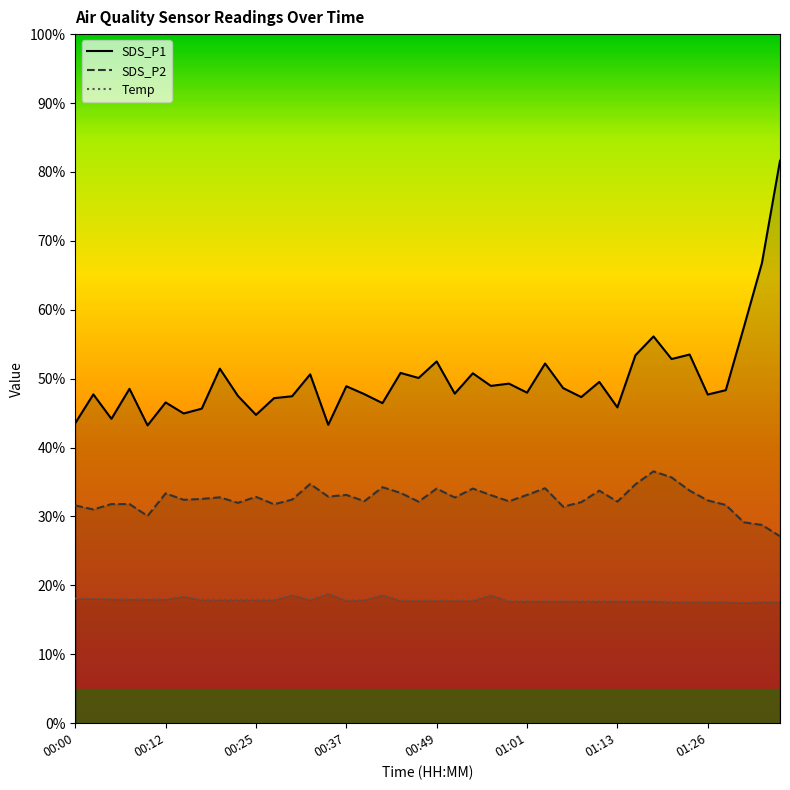

Reading left to right, list all the values displayed in this chart.

SDS_P1: 43.5	47.7	44.2	48.5	43.2	46.5	45.0	45.6	51.5	47.5	44.8	47.2	47.5	50.6	43.3	48.9	47.8	46.5	50.8	50.1	52.5	47.8	50.8	49.0	49.3	48.0	52.2	48.6	47.3	49.5	45.8	53.4	56.1	52.9	53.5	47.7	48.3	57.5	66.8	81.6
SDS_P2: 31.6	31.0	31.8	31.8	30.1	33.4	32.4	32.5	32.8	32.0	32.9	31.8	32.5	34.7	32.9	33.1	32.2	34.2	33.4	32.1	34.0	32.8	34.0	33.1	32.2	33.1	34.1	31.4	32.1	33.8	32.1	34.7	36.5	35.7	33.8	32.3	31.7	29.1	28.8	27.1
Temp: 18.1	18.1	18.0	18.0	18.0	18.0	18.4	17.9	17.9	17.9	17.9	17.9	18.6	17.9	18.8	17.8	17.9	18.6	17.8	17.8	17.8	17.8	17.8	18.6	17.7	17.7	17.7	17.7	17.7	17.7	17.7	17.7	17.7	17.6	17.6	17.6	17.6	17.5	17.6	17.6